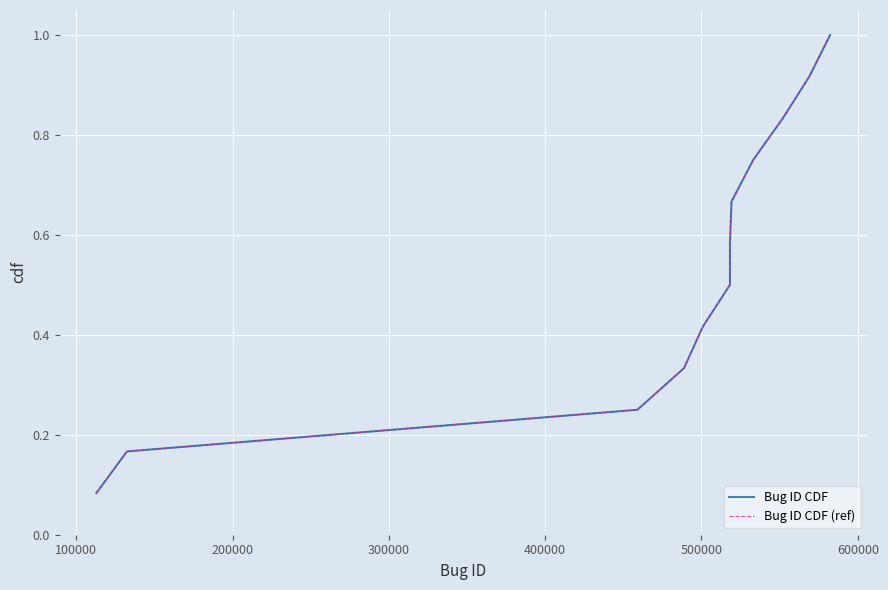

Which series has the widest spread of values?

Bug ID CDF